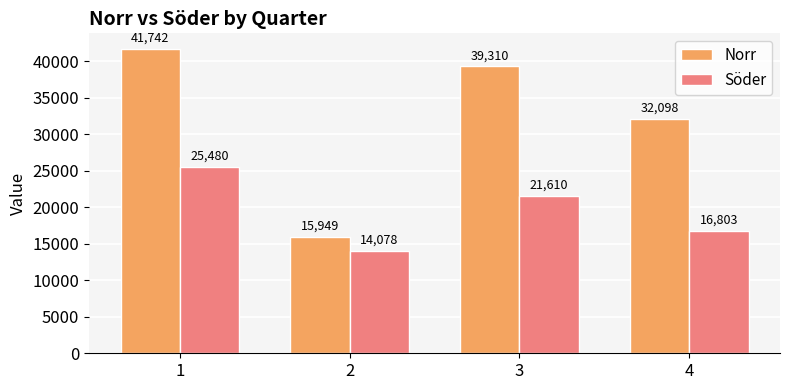

Rank the series at 3 from highest to lowest value.

Norr, Söder